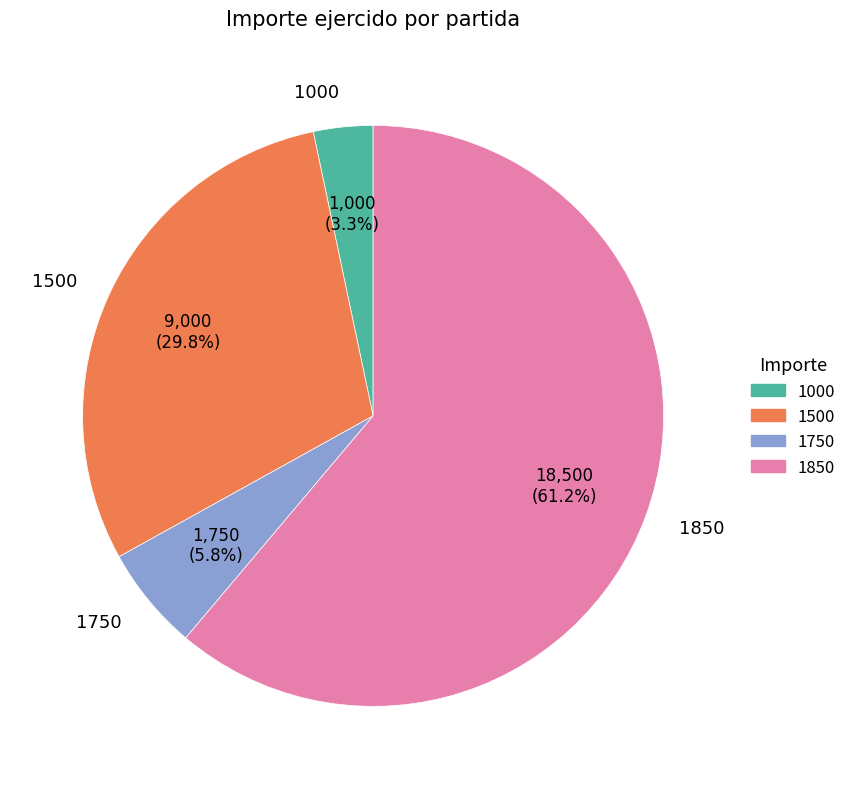

Is the sum of 1850 and 1500 greater than half?

Yes